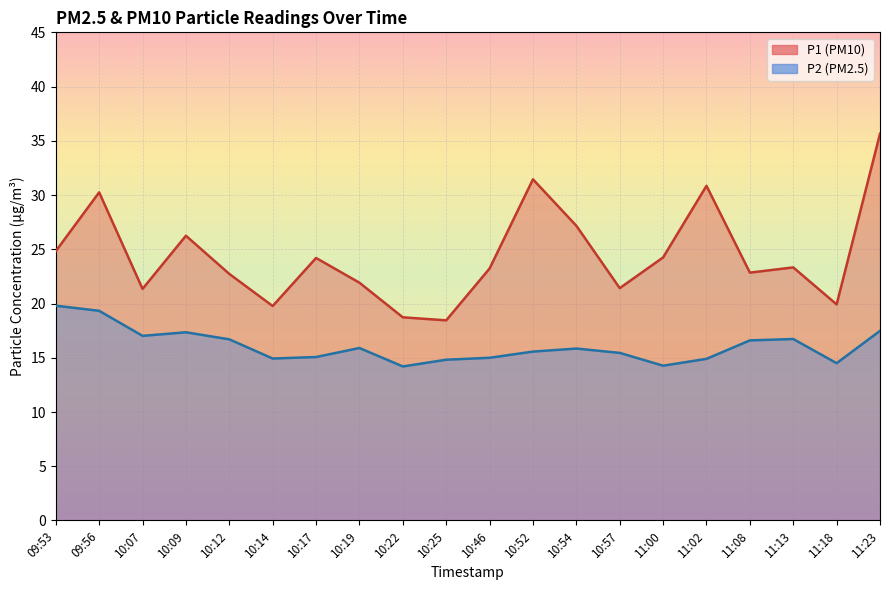

What is the difference between the P2 values at 11:00 and 09:53?

5.5